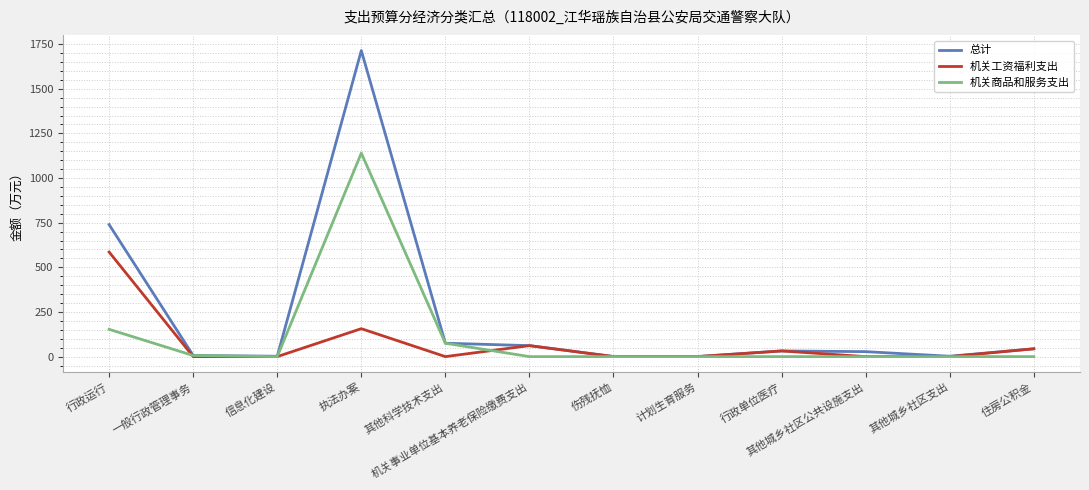

What is the greatest value displayed?

1714.1